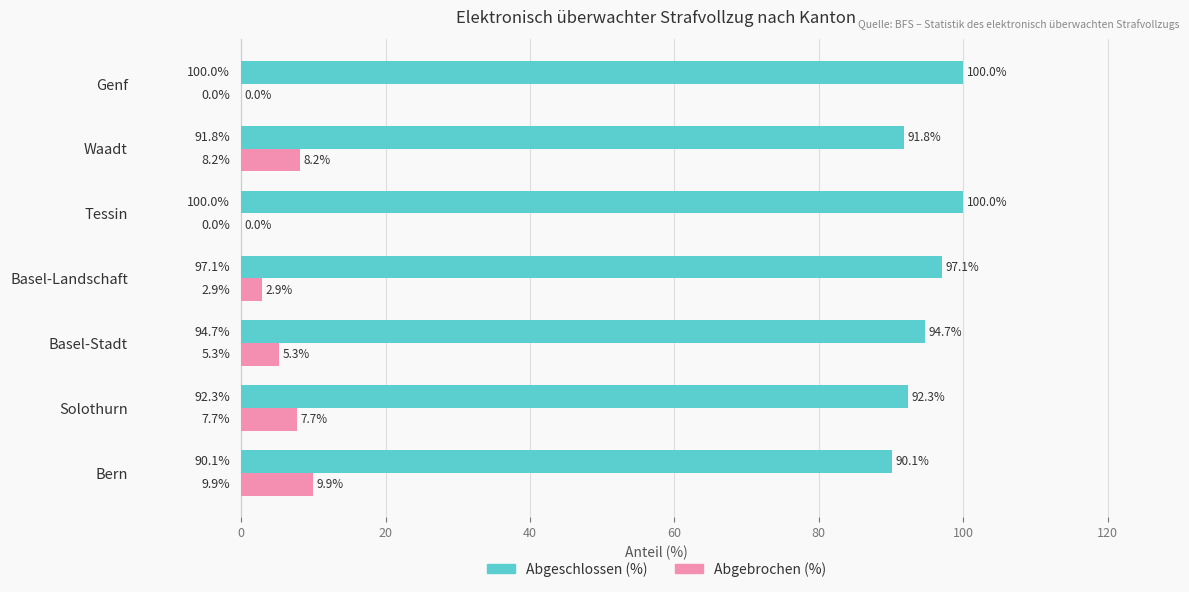

What is the sum of all Abgebrochen (%) values?

34.0